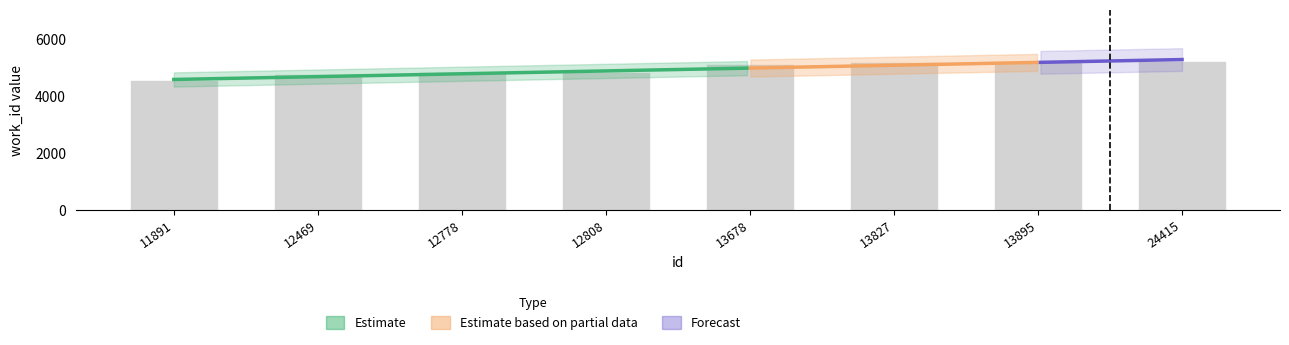

At which category does the chart reach its minimum across all series?

11891